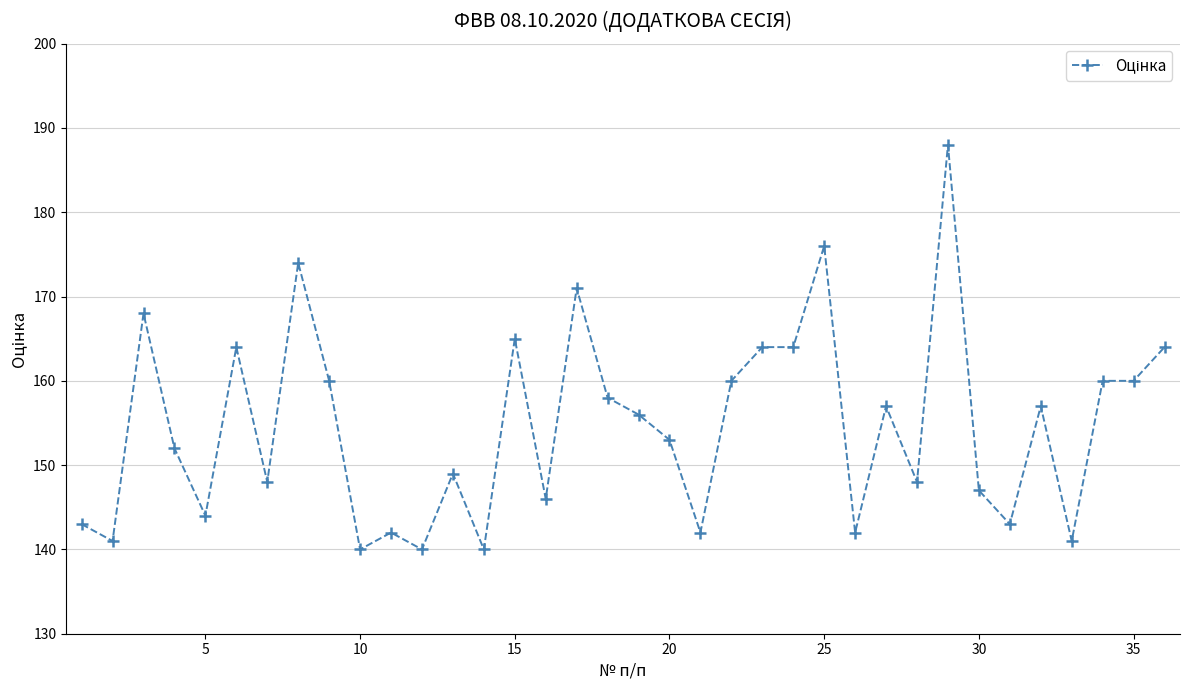

True or false: there are more than 0 points higher than both neighbors.

True